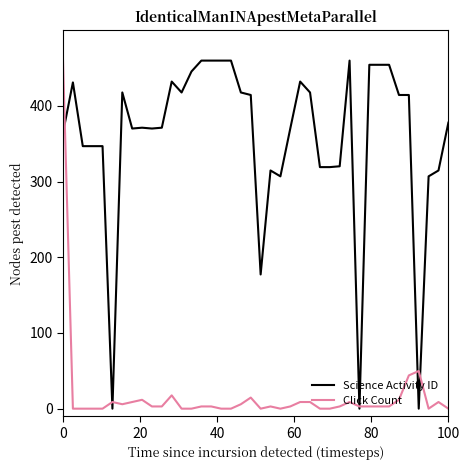

After their last crossing, which series has the higher values: Science Activity ID or Click Count?

Science Activity ID